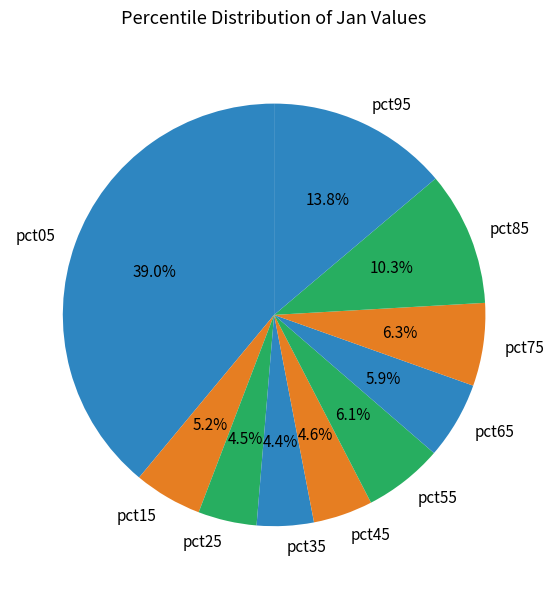

To the nearest percent, what is the difference between the pct15 and pct35 slice percentages?

1%